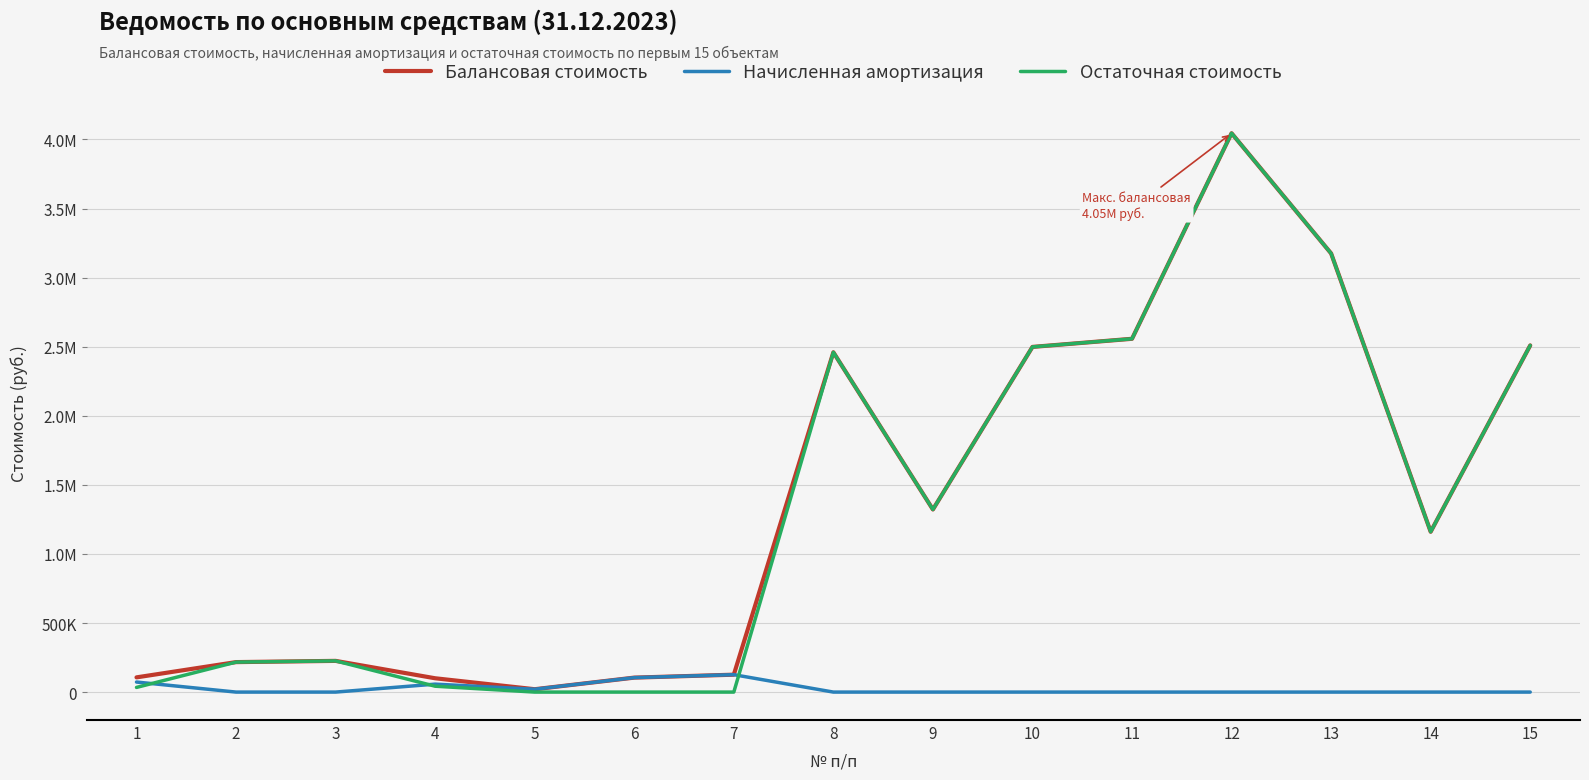

True or false: Начисленная амортизация has more than 1 points higher than both neighbors.

True